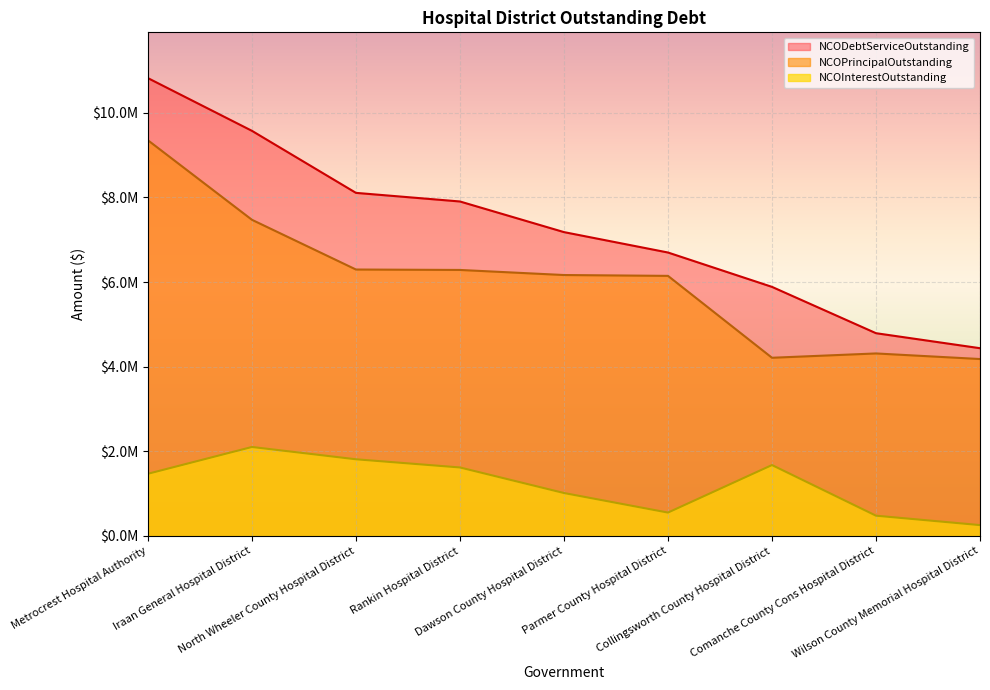

What is the value of the NCODebtServiceOutstanding point at the 2nd from the left?

9572025.0